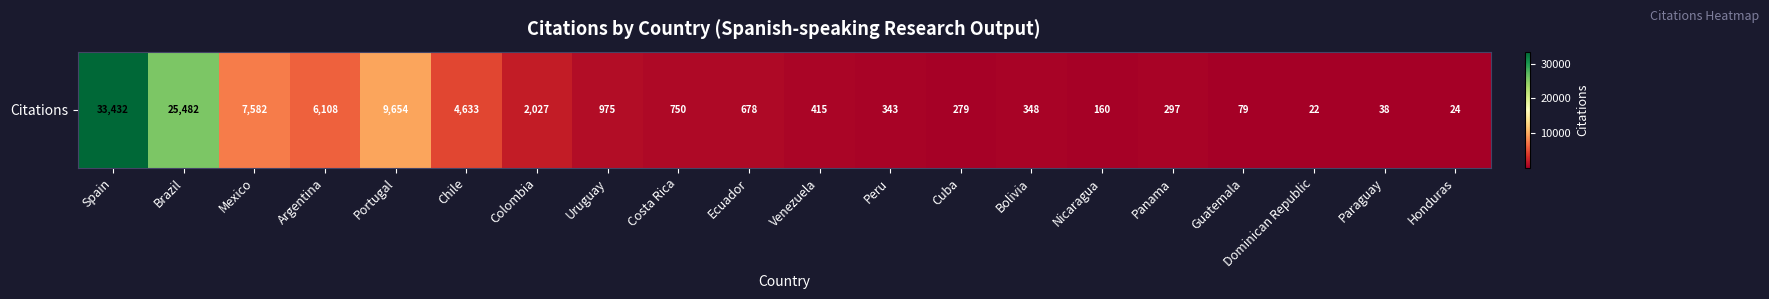

What is the change in value from Chile to Dominican Republic?

-4611